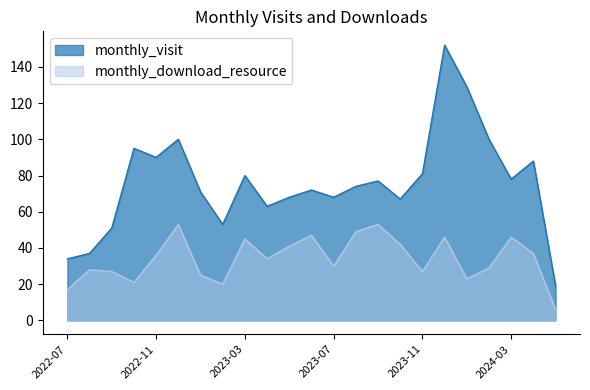

List the labels in order of monthly_visit value, largest first.

2023-12, 2024-01, 2022-12, 2024-02, 2022-10, 2022-11, 2024-04, 2023-11, 2023-03, 2024-03, 2023-09, 2023-08, 2023-06, 2023-01, 2023-05, 2023-07, 2023-10, 2023-04, 2023-02, 2022-09, 2022-08, 2022-07, 2024-05